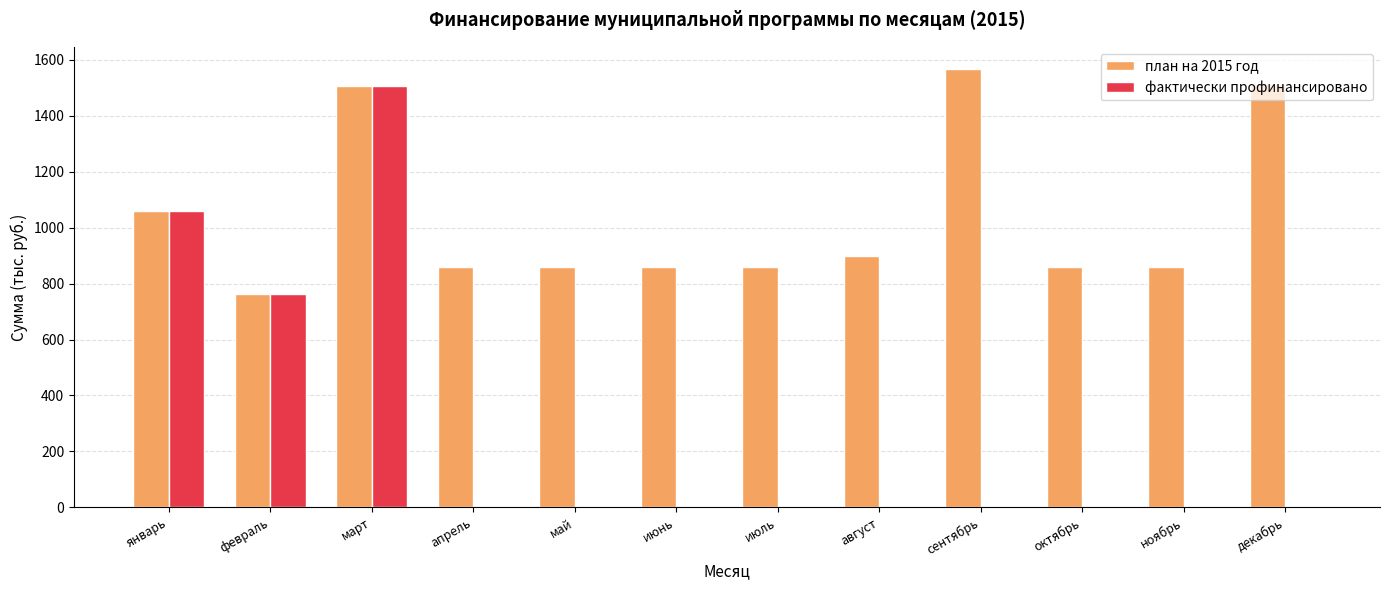

What is the maximum value for фактически профинансировано?

1507.9